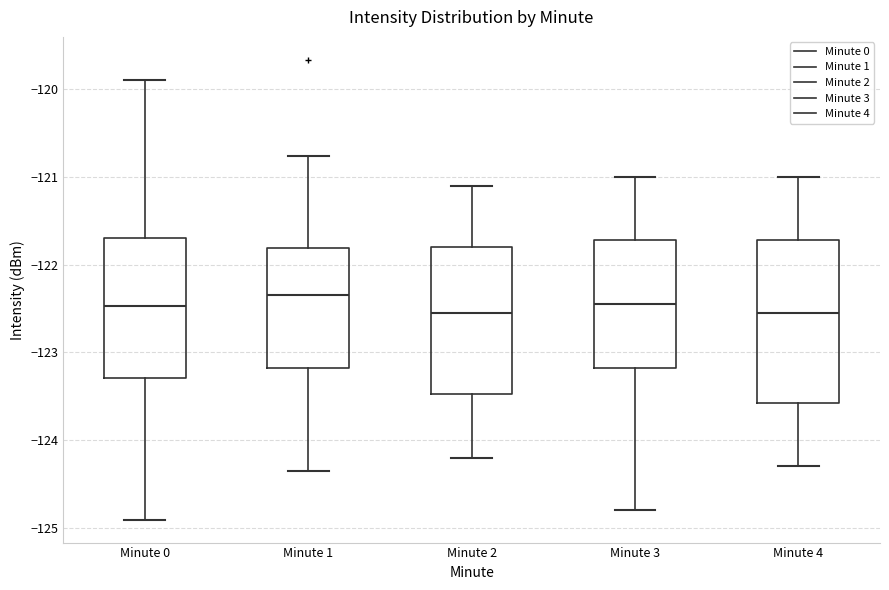

Reading left to right, read every box against the y-axis: the position of its median line, the range the box covers, and the ends of its whiskers. The values are not printed on the chart, so give them approximately, as read against the axis.

Minute 0: median -122.5, box -123.3 to -121.7, whiskers -124.9 to -119.9
Minute 1: median -122.3, box -123.2 to -121.8, whiskers -124.4 to -120.8
Minute 2: median -122.5, box -123.5 to -121.8, whiskers -124.2 to -121.1
Minute 3: median -122.4, box -123.2 to -121.7, whiskers -124.8 to -121.0
Minute 4: median -122.5, box -123.6 to -121.7, whiskers -124.3 to -121.0